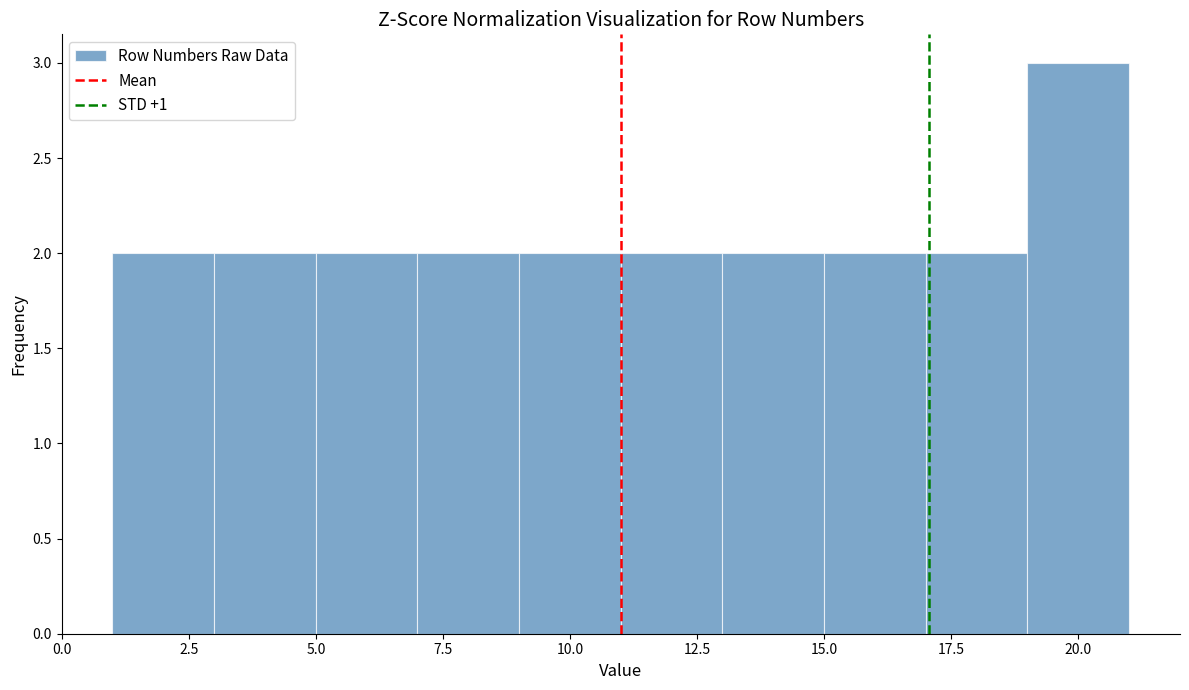

Which range on the x-axis has the tallest bar?

19 to 21